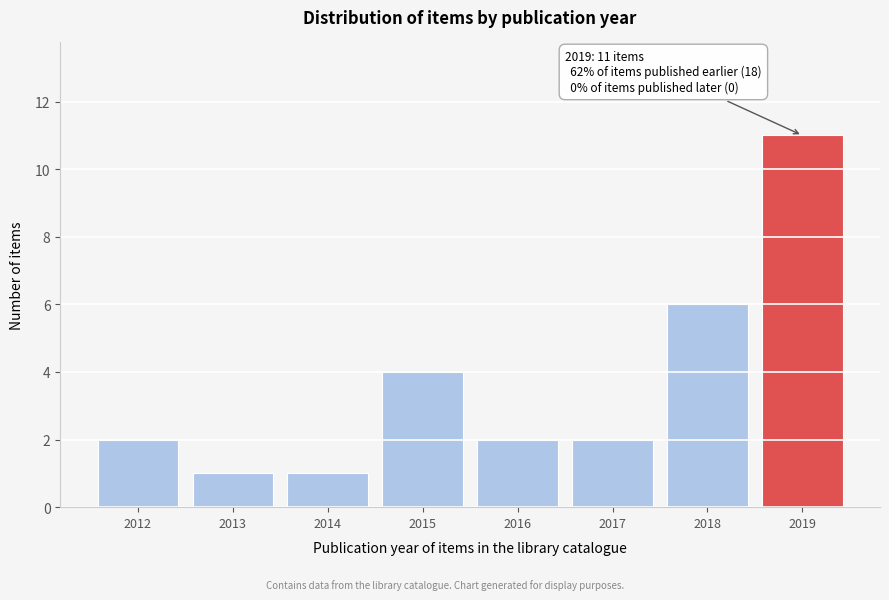

Reading left to right, extract all data points from this chart.

2012=2	2013=1	2014=1	2015=4	2016=2	2017=2	2018=6	2019=11